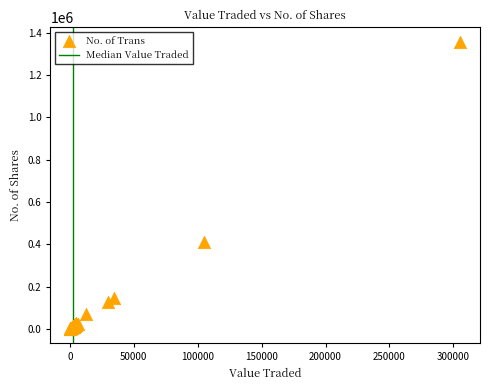

What Y value in the scatter plot is closest to 678889?

408882